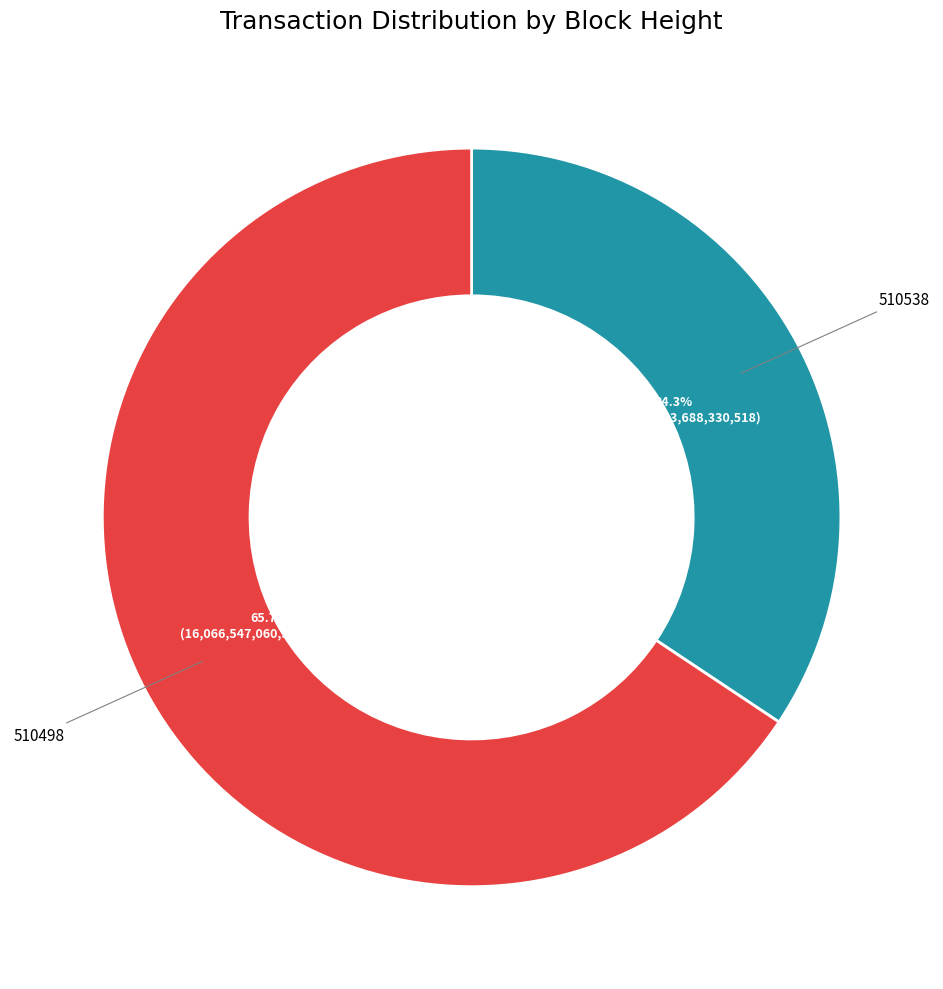

Which category accounts for the majority?

510498